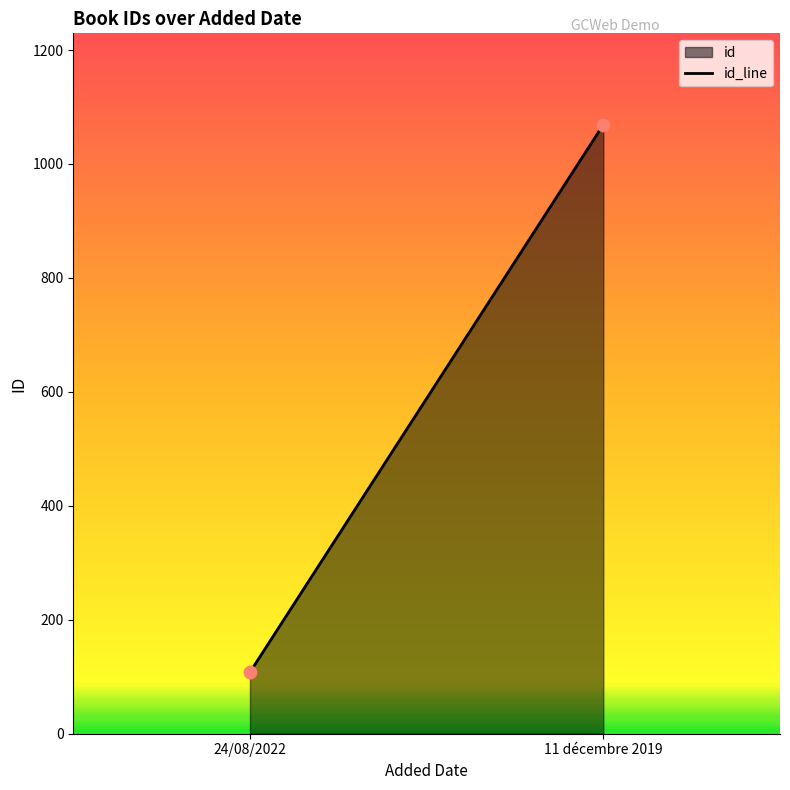

What is the range of Y values (max minus min)?

961